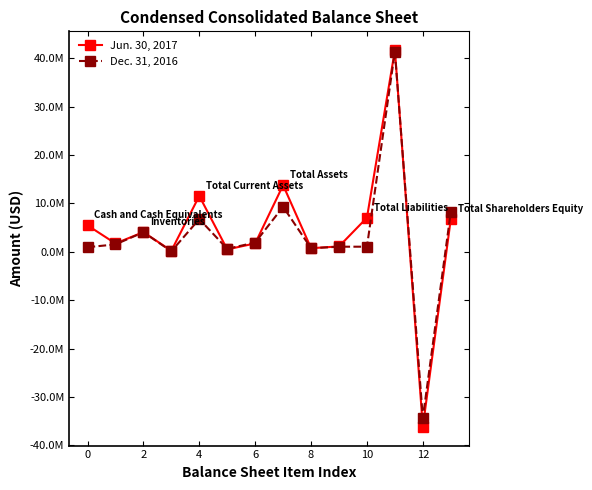

What are all the series names shown in the legend?

Jun. 30, 2017, Dec. 31, 2016